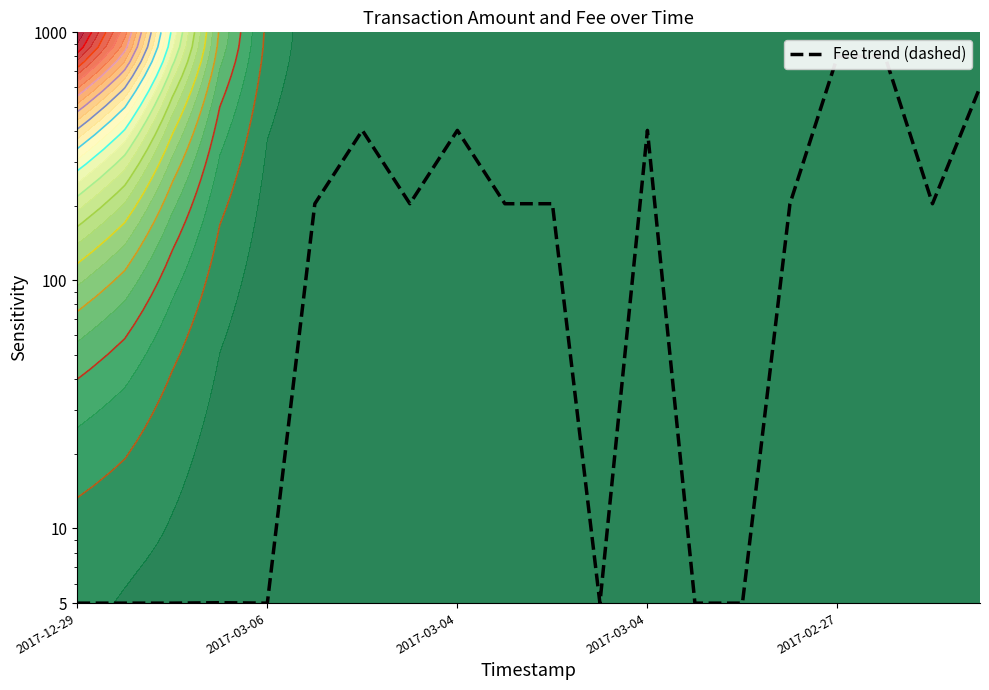

Is it true that the value at 10 is 292.2?

False